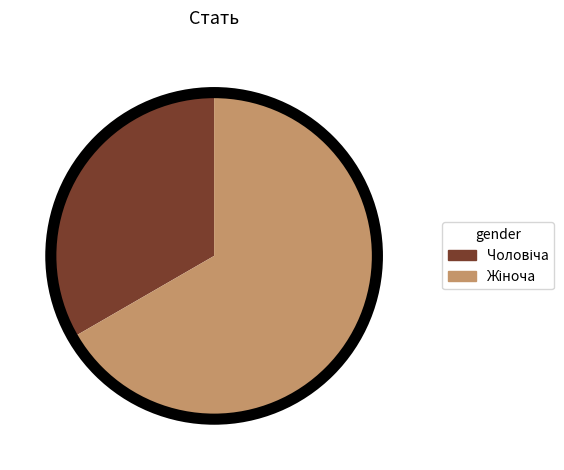

Is there a majority slice in this chart?

Yes